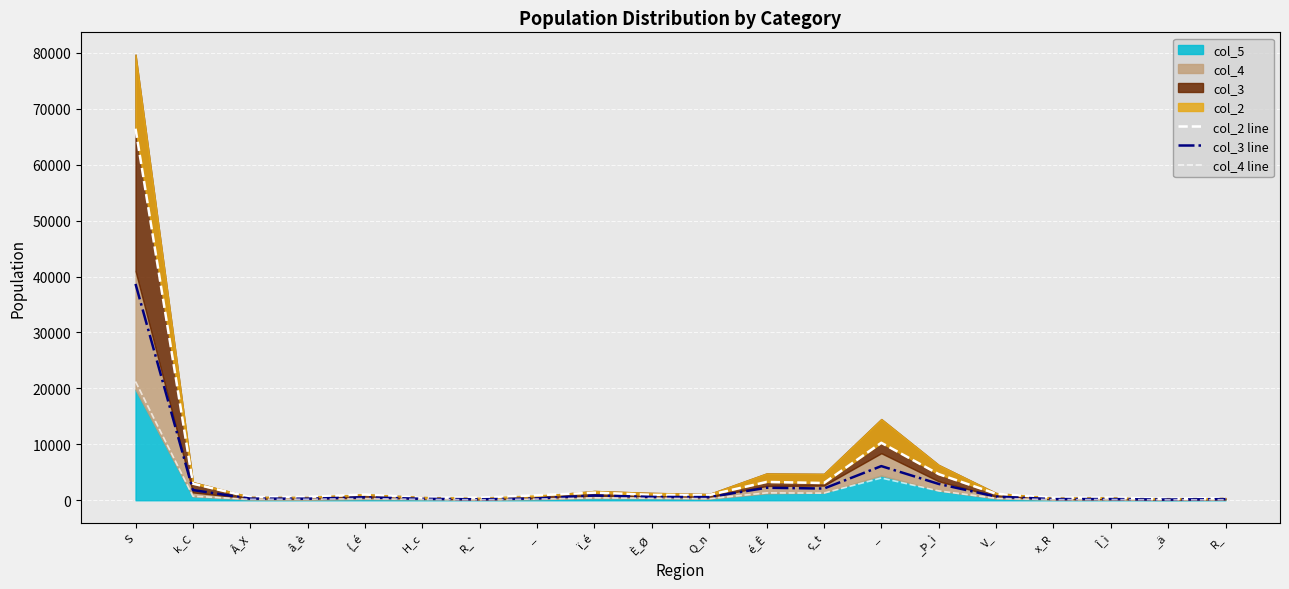

Does the chart display data point markers on the line(s)?

No